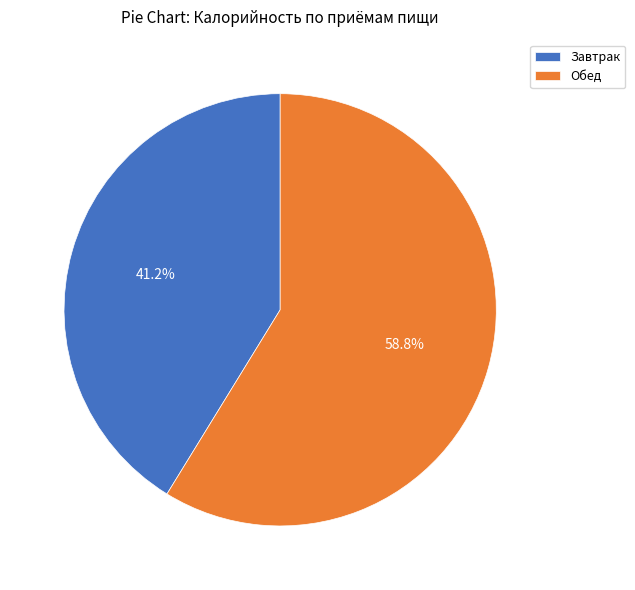

The Обед slice represents 49% of the pie. True or false?

False